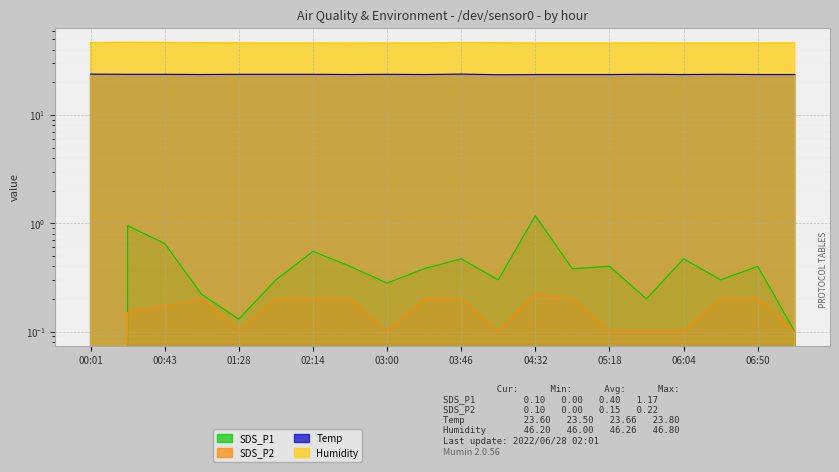

Which series changed the most between 06:27 and 06:50?

Humidity